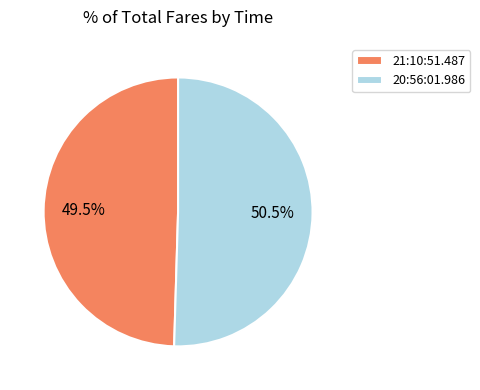

Combined, what portion of the pie is 21:10:51.487 and 20:56:01.986?

100.0%